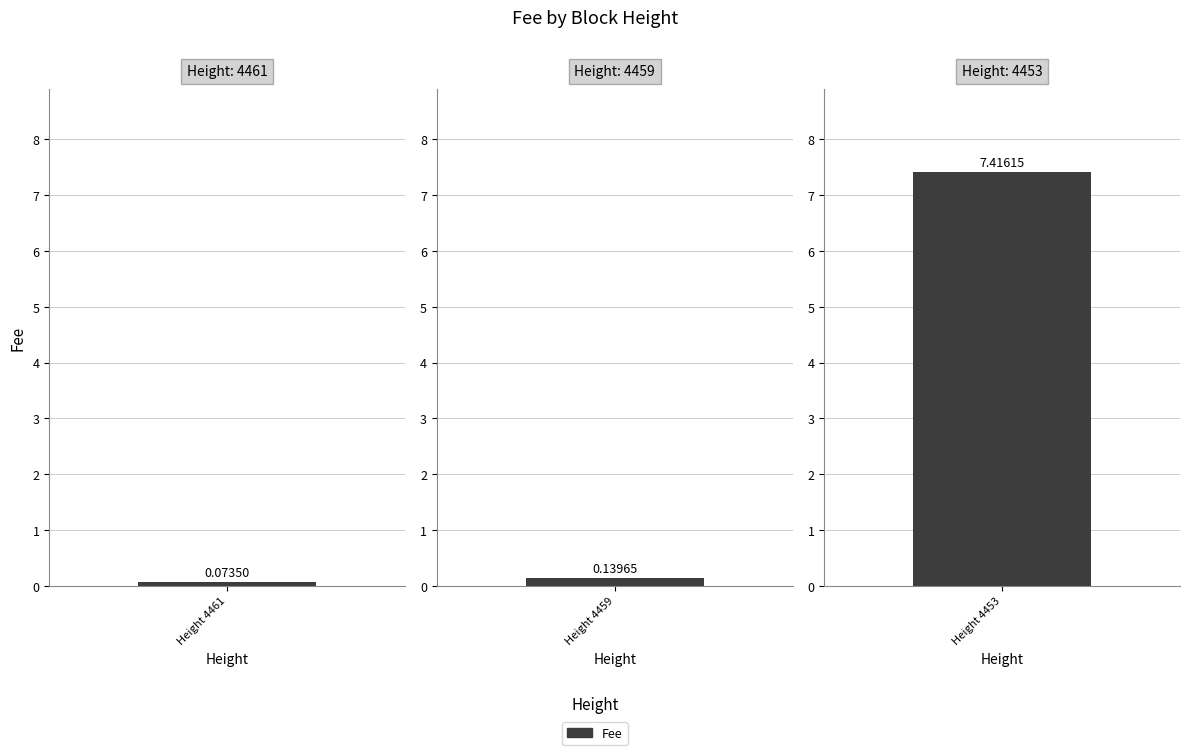

True or false: the data shows 0.1 at 4461.

True